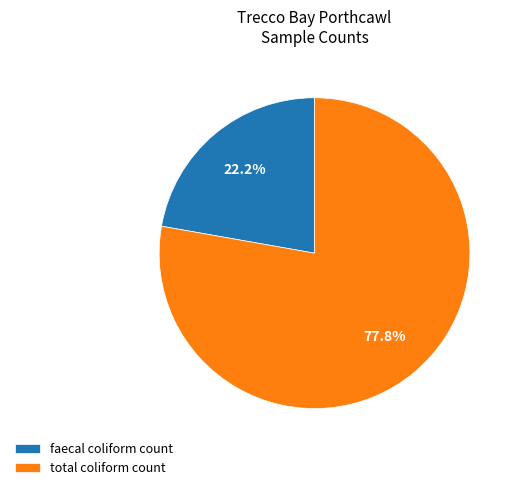

Is there a majority slice in this chart?

Yes